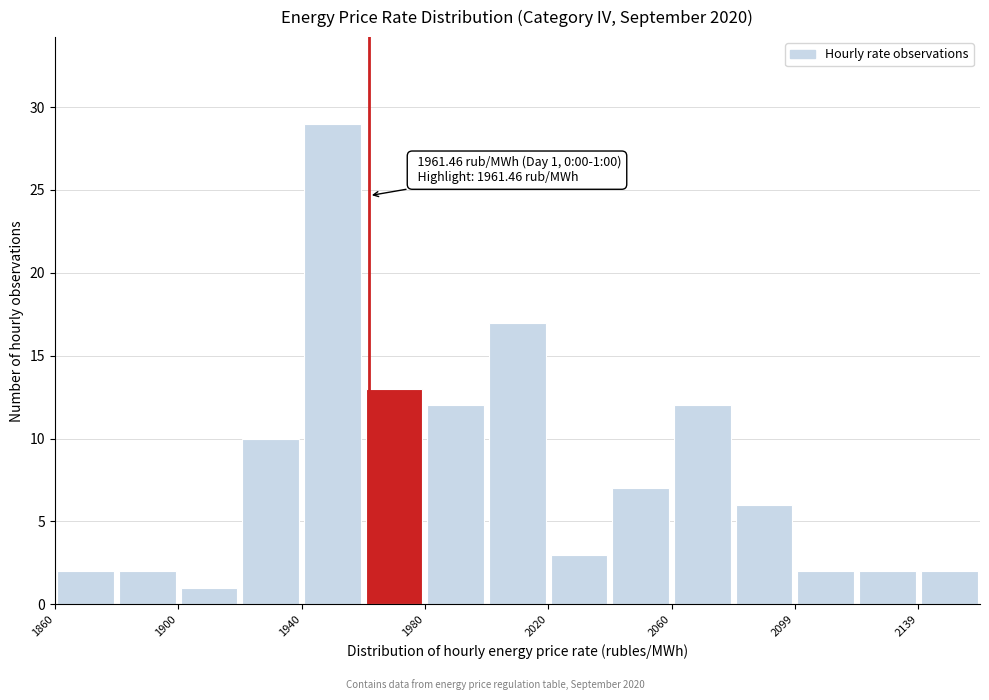

Read against the x-axis, roughly where is the centre of the tallest bar?

1950